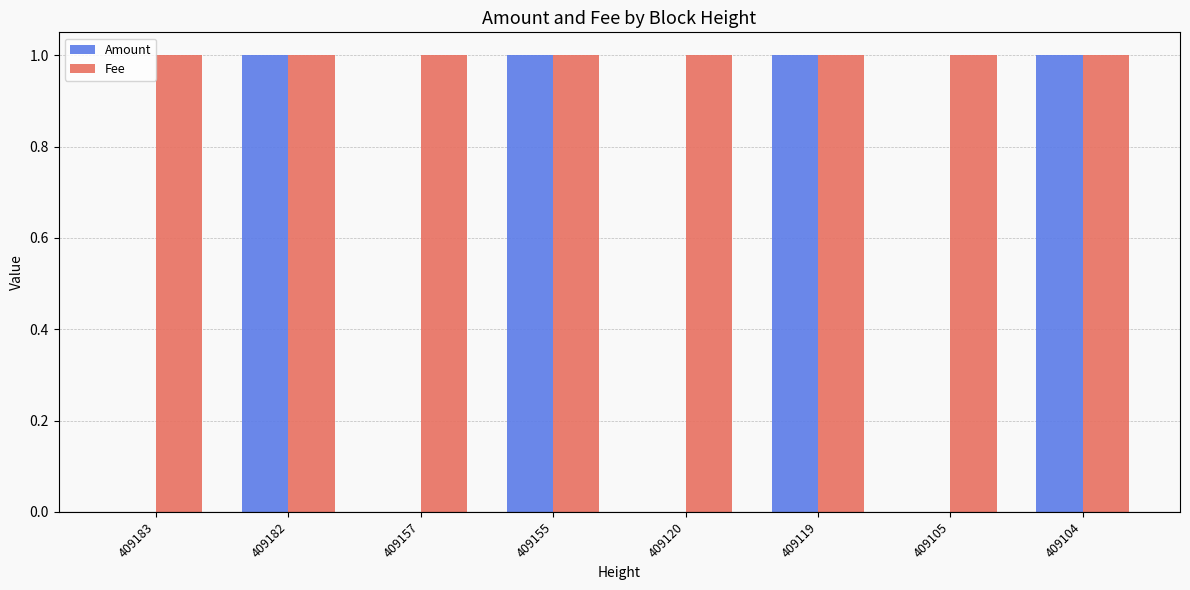

Is it true that Amount equals 1 at 409119?

True